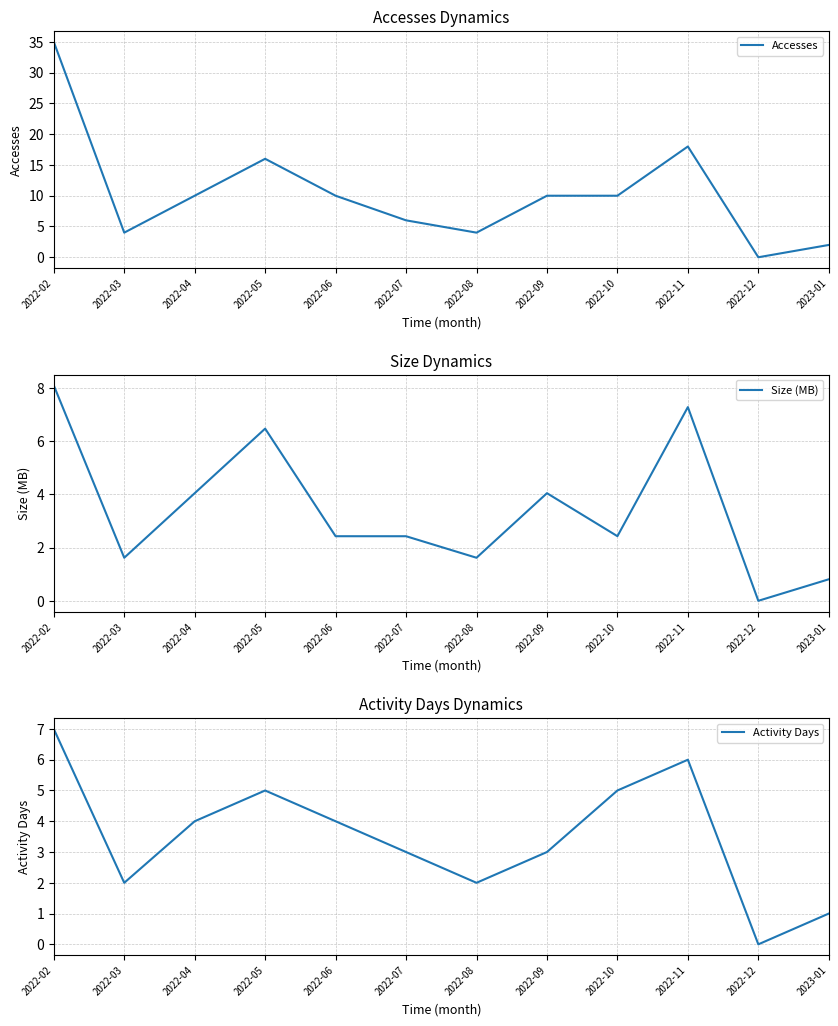

How many distinct data groups are displayed?

3